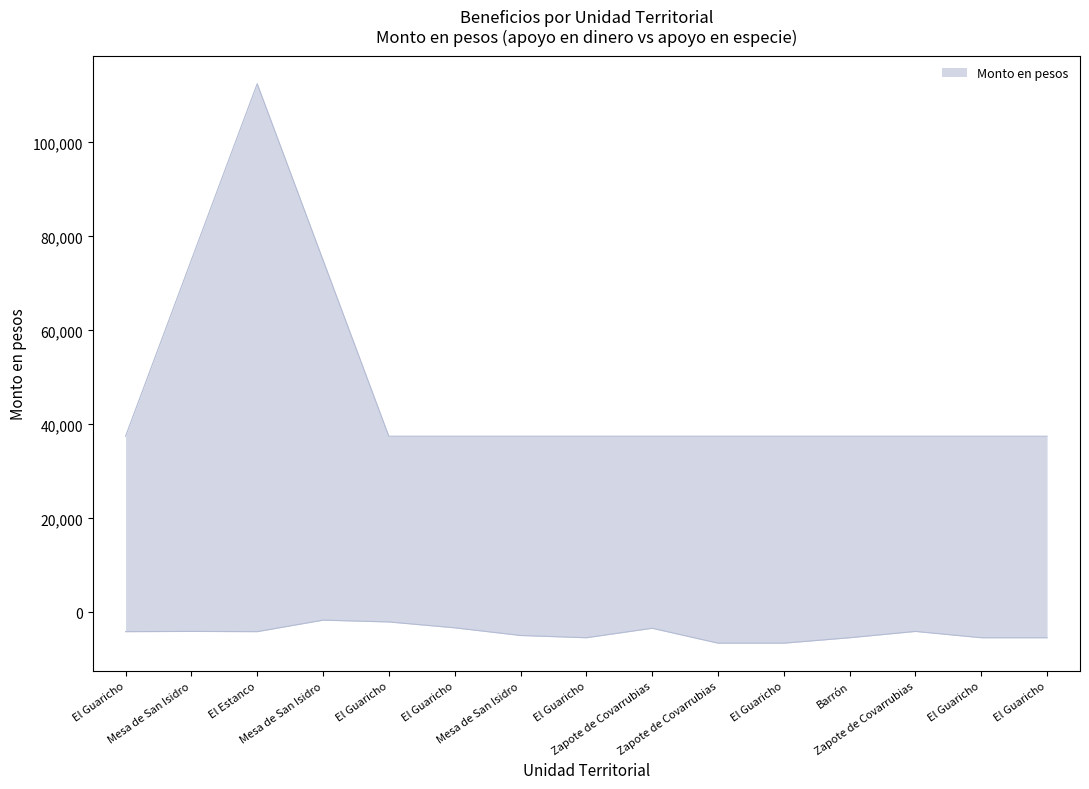

Reading right to left, extract all data points from this chart.

upper: El Guaricho=37500	El Guaricho=37500	Zapote de Covarrubias=37500	Barrón=37500	El Guaricho=37500	Zapote de Covarrubias=37500	Zapote de Covarrubias=37500	El Guaricho=37500	Mesa de San Isidro=37500	El Guaricho=37500	El Guaricho=37500	Mesa de San Isidro=75000	El Estanco=112500	Mesa de San Isidro=75000	El Guaricho=37500
lower: El Guaricho=-5376	El Guaricho=-5376	Zapote de Covarrubias=-4032	Barrón=-5376	El Guaricho=-6528	Zapote de Covarrubias=-6528	Zapote de Covarrubias=-3360	El Guaricho=-5376	Mesa de San Isidro=-4896	El Guaricho=-3264	El Guaricho=-2016	Mesa de San Isidro=-1632	El Estanco=-4080	Mesa de San Isidro=-4032	El Guaricho=-4080